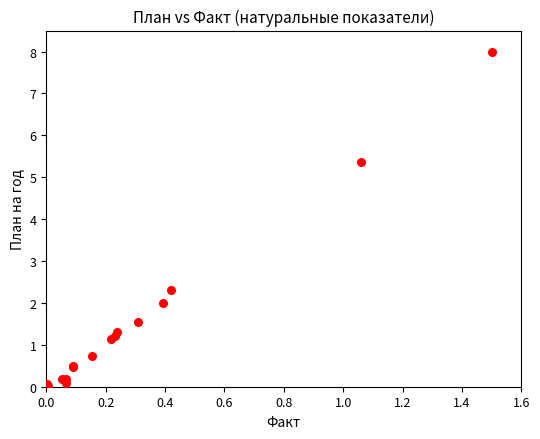

What Y value in the scatter plot is closest to 4?

5.4